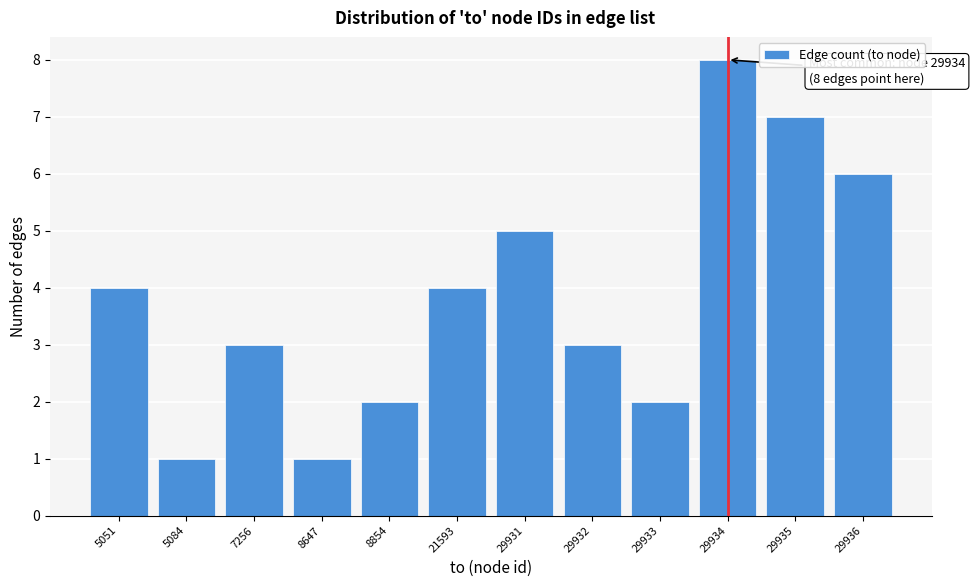

Reading left to right, extract all data points from this chart.

4	1	3	1	2	4	5	3	2	8	7	6